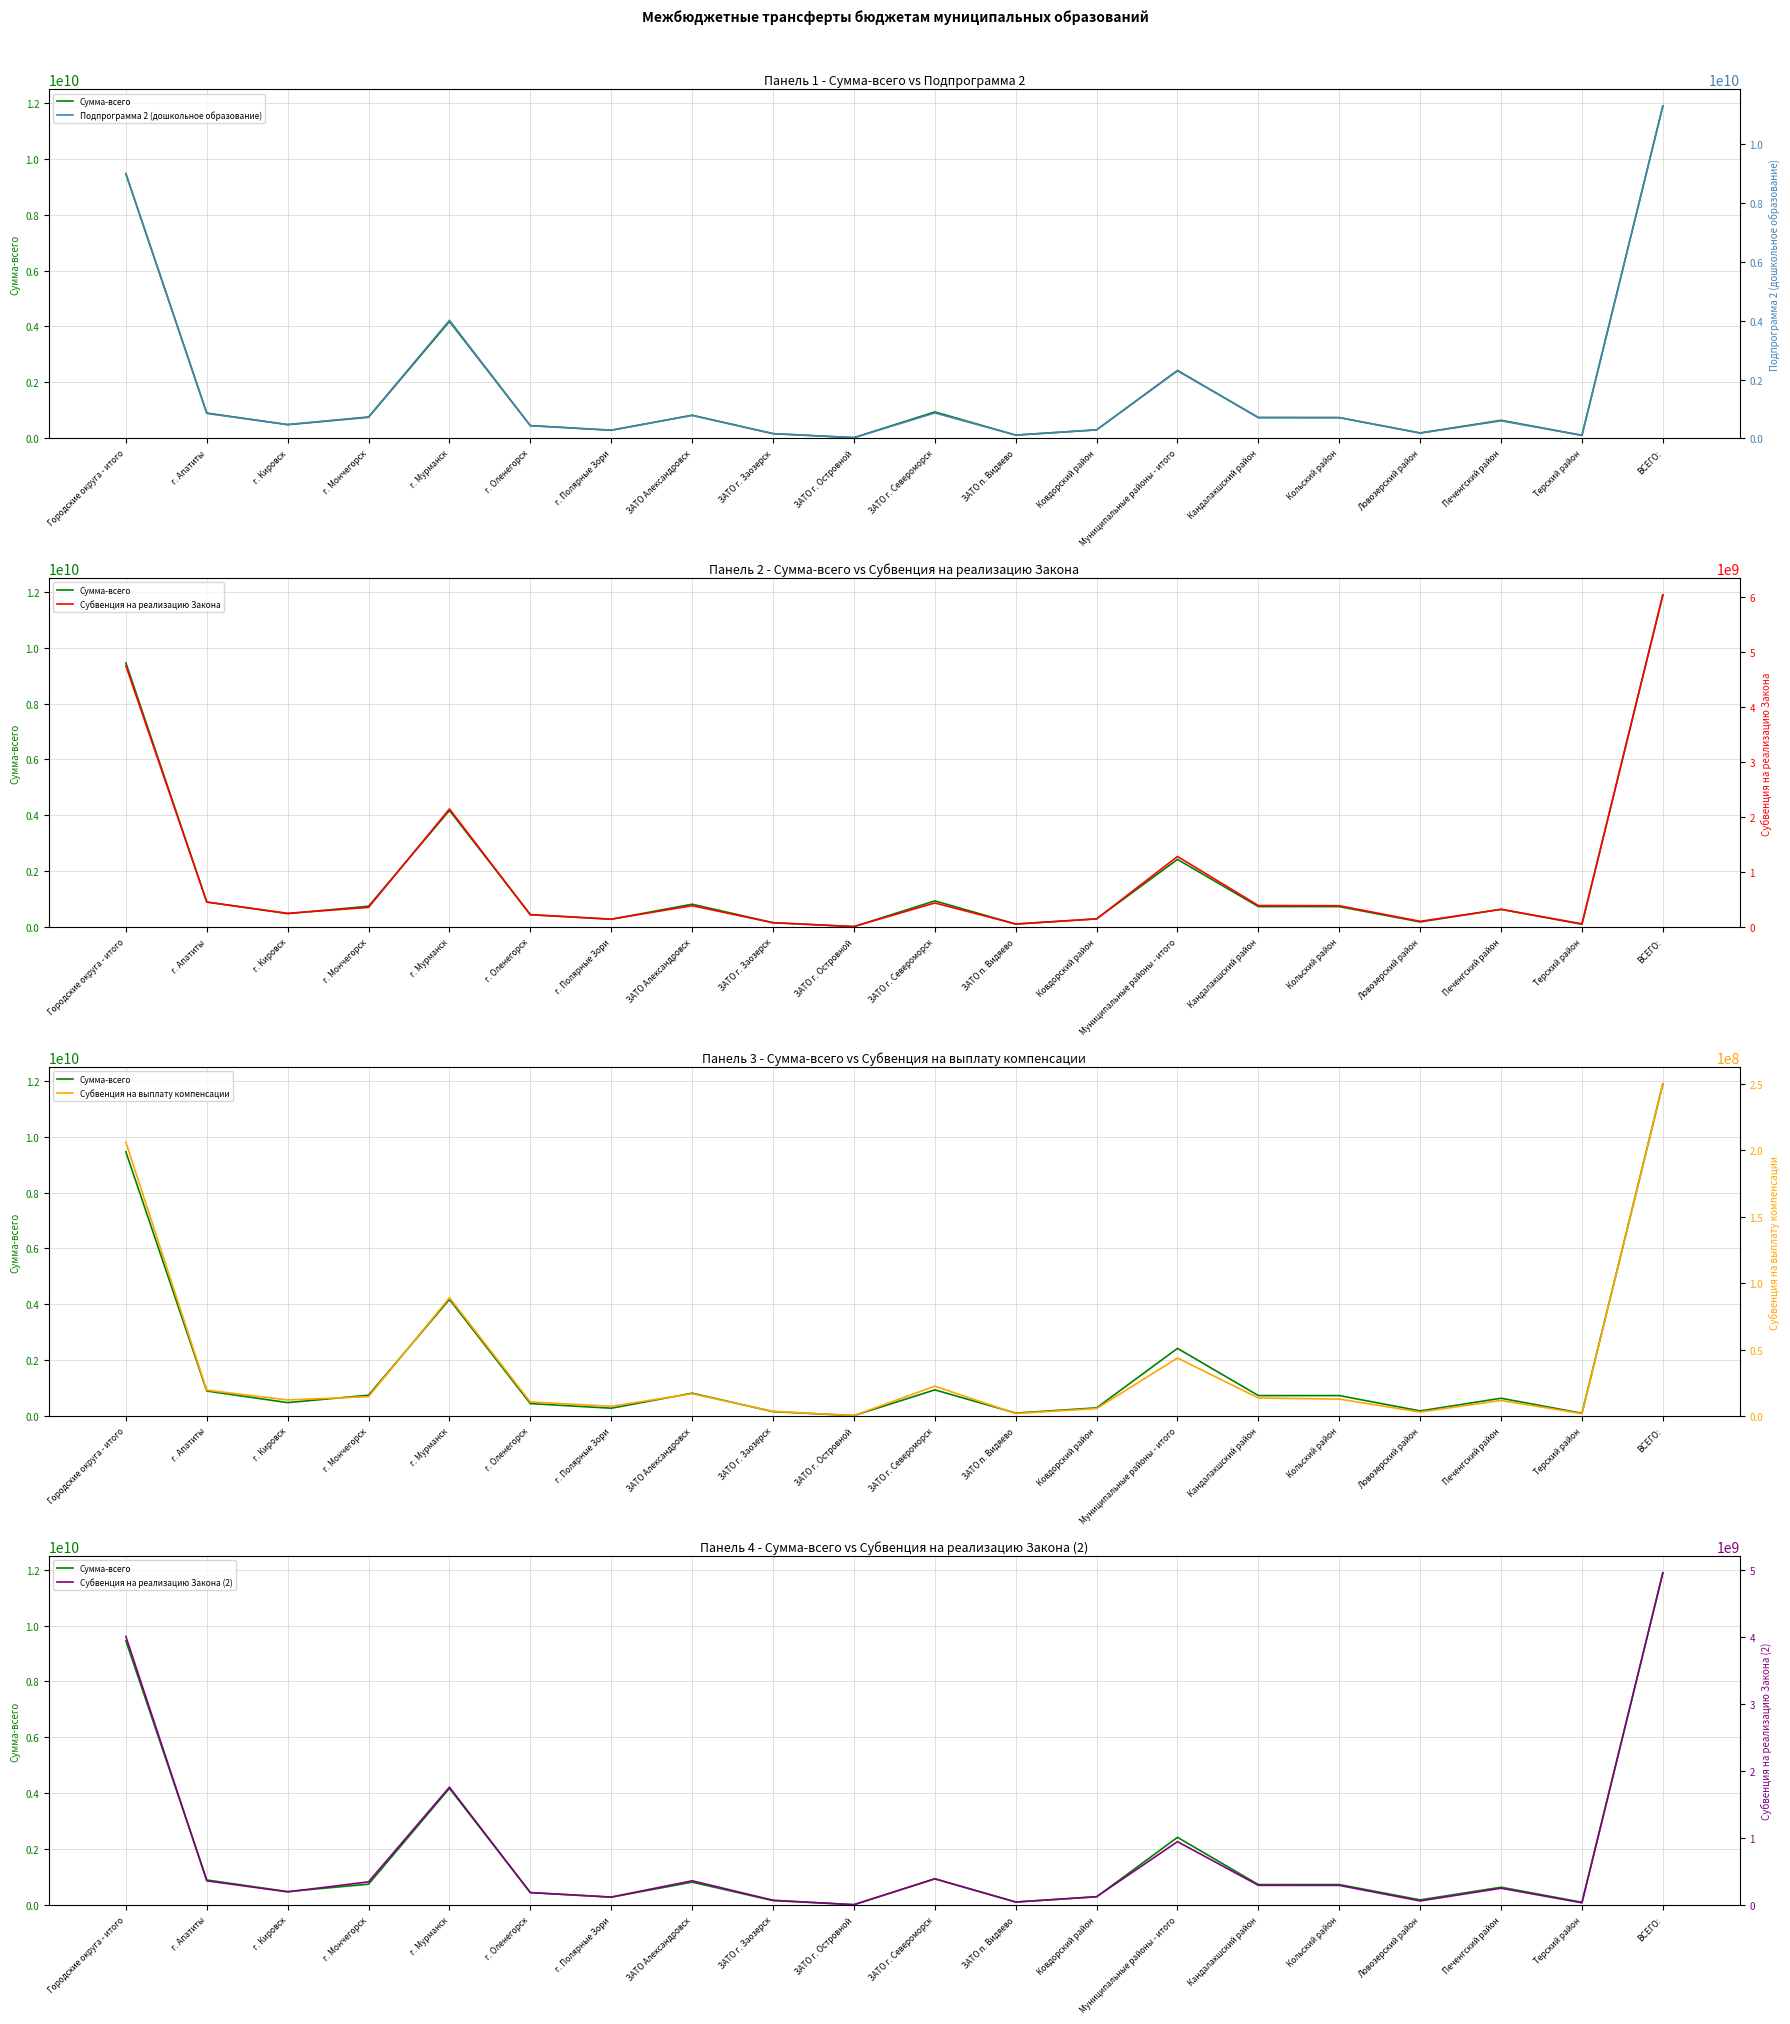

Where is the first local maximum for Сумма-всего?

г. Мурманск